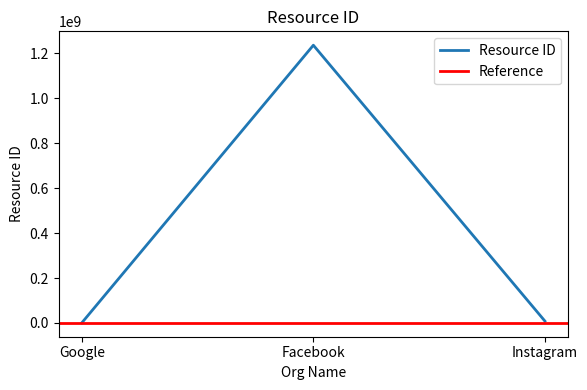

Read the Resource ID value at Facebook.

1236736367